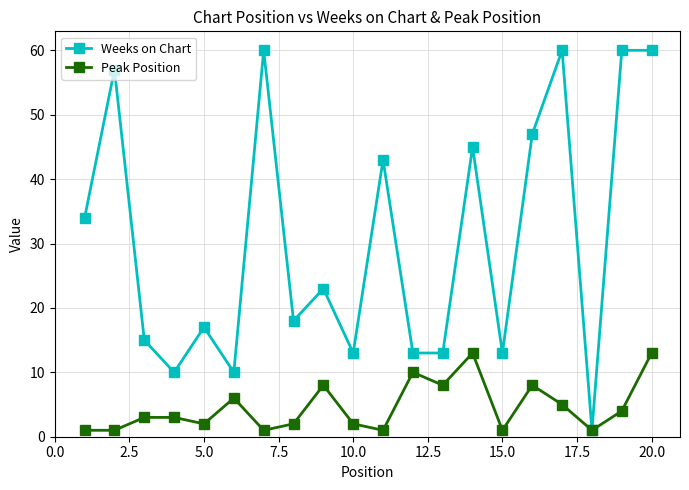

Rank the series by their maximum value, from highest to lowest.

Weeks on Chart, Peak Position